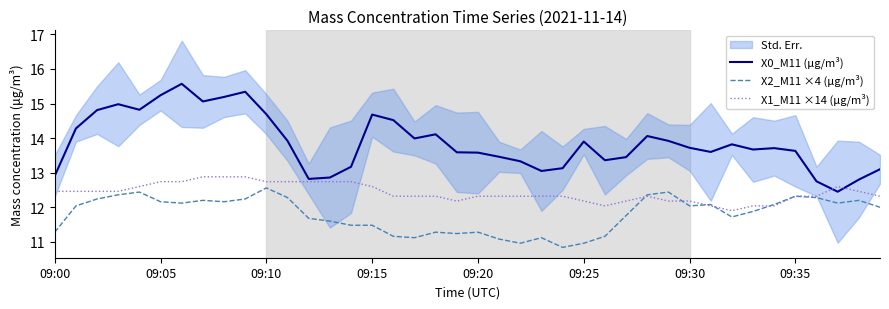

True or false: X0_M11 (μg/m³) and X2_M11 ×4 (μg/m³) cross at least once.

False